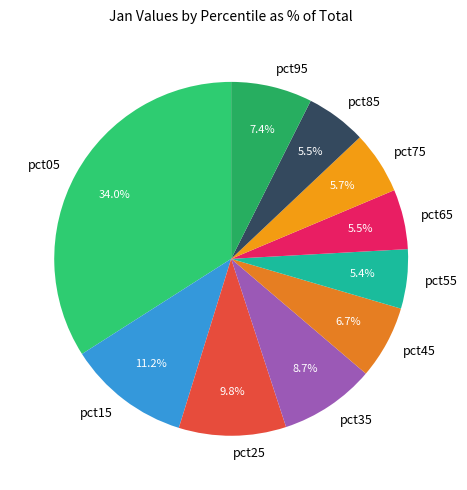

True or false: pct25 accounts for 21% of the total.

False